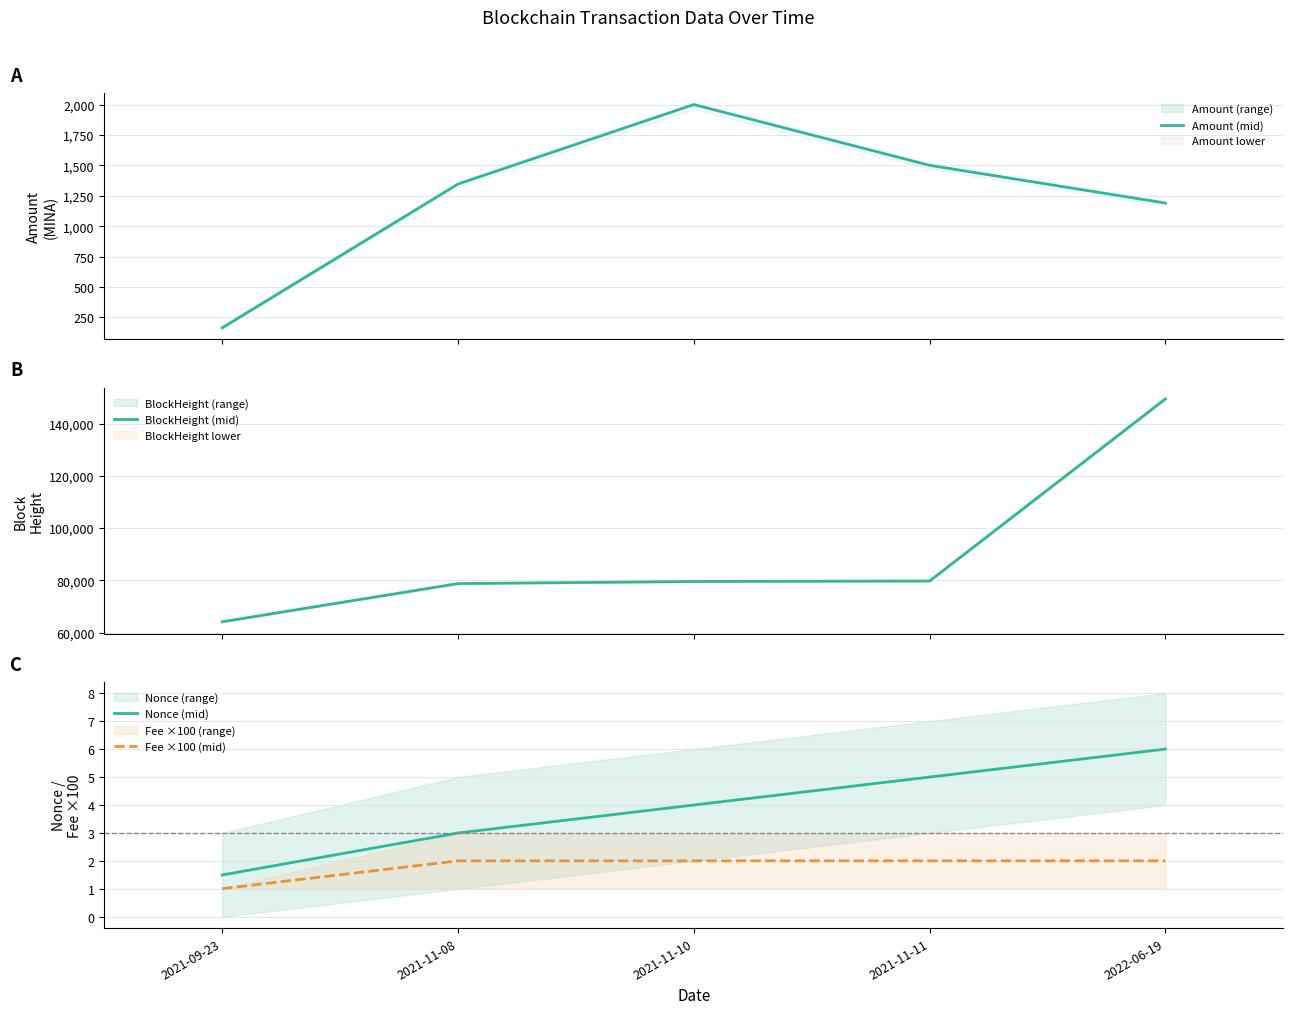

Rank the series by their maximum value, from lowest to highest.

Fee ×100 (mid), Nonce (mid), Amount (mid), BlockHeight (mid)